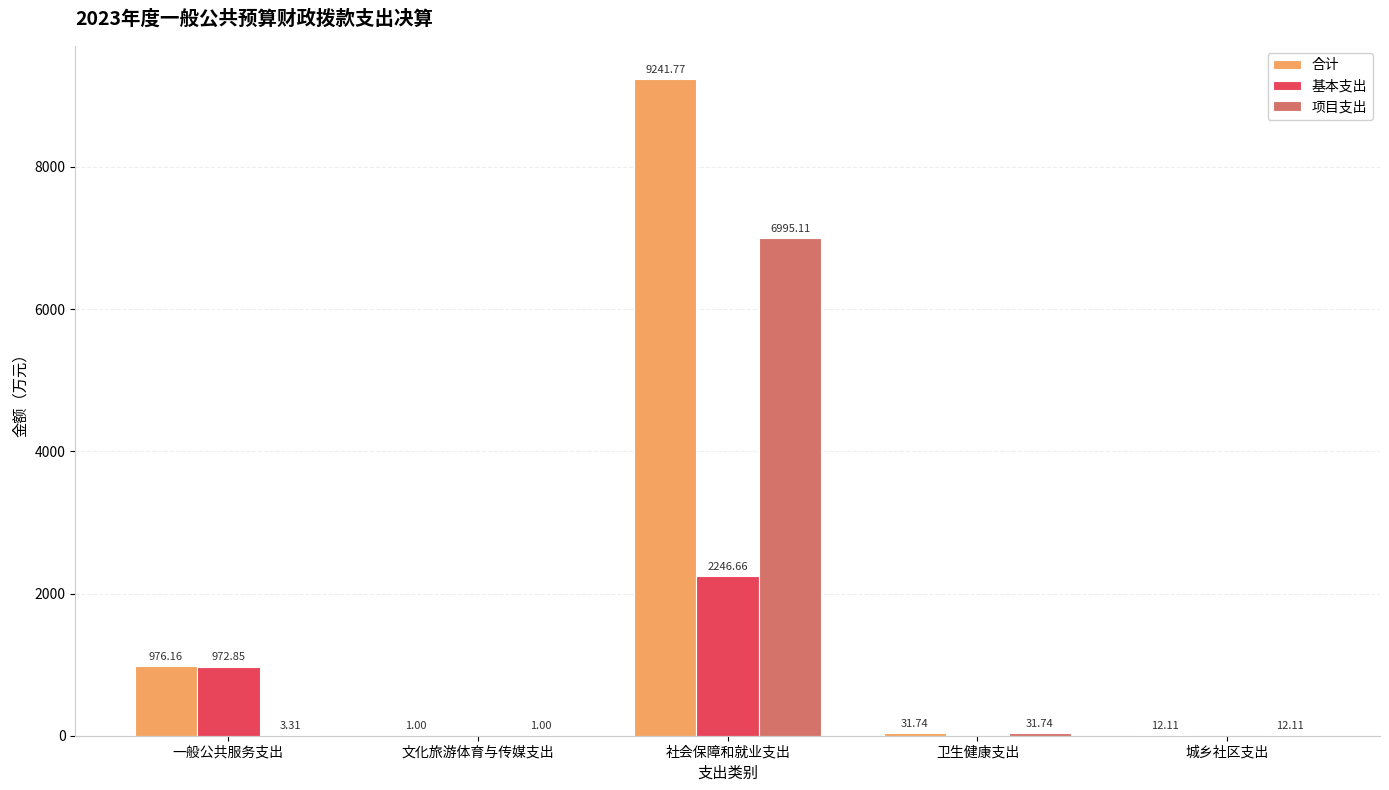

What is the sum of the 项目支出 values at 文化旅游体育与传媒支出 and 一般公共服务支出?

4.3